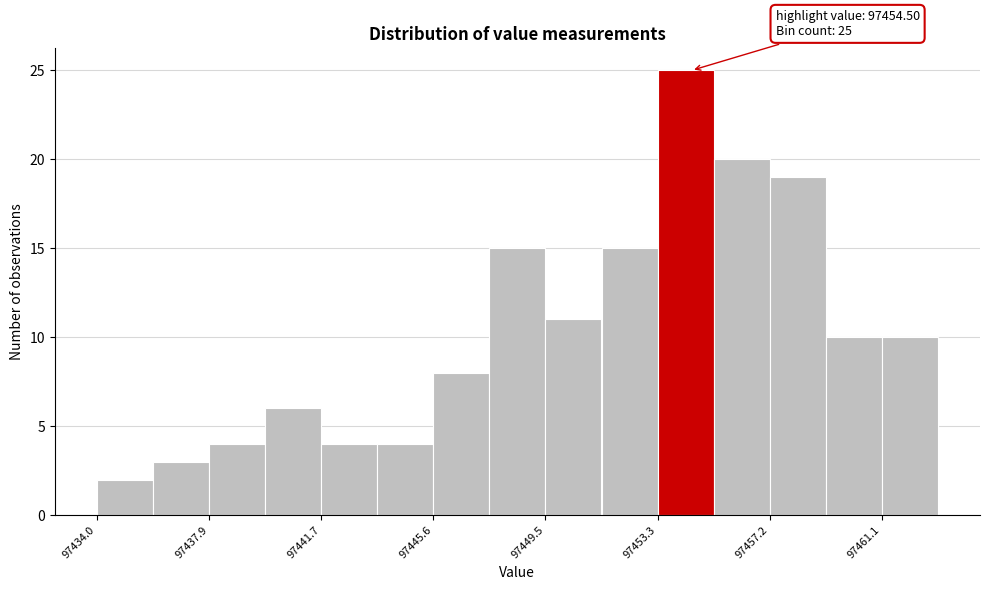

Around what value on the x-axis is the tallest bar? Give the approximate position of its centre, as read against the axis.

97454.5